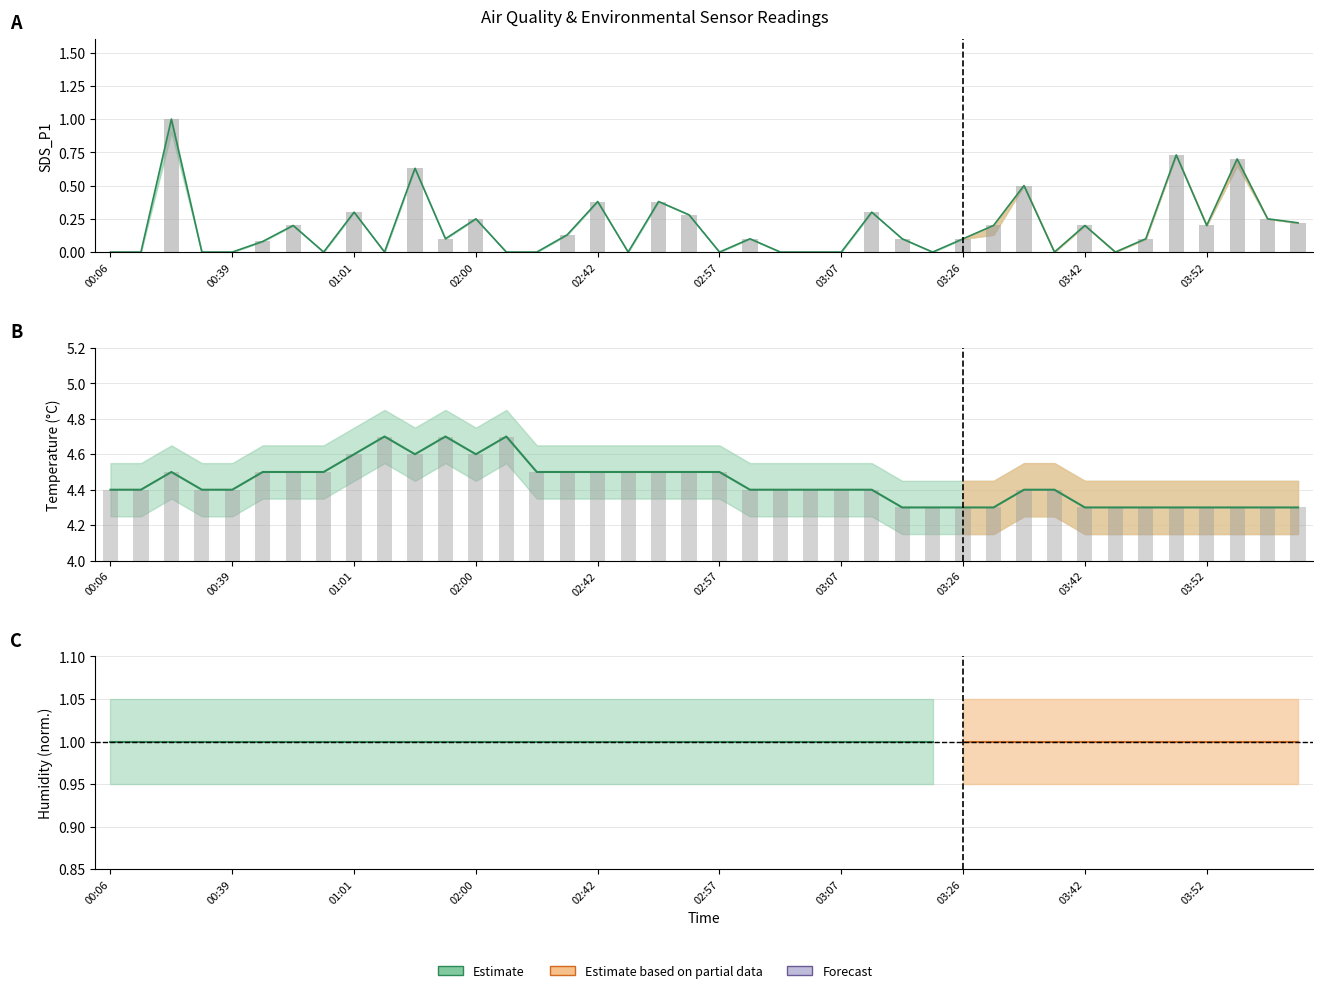

Between 03:15 and 03:37, which series saw the biggest shift?

SDS_P1